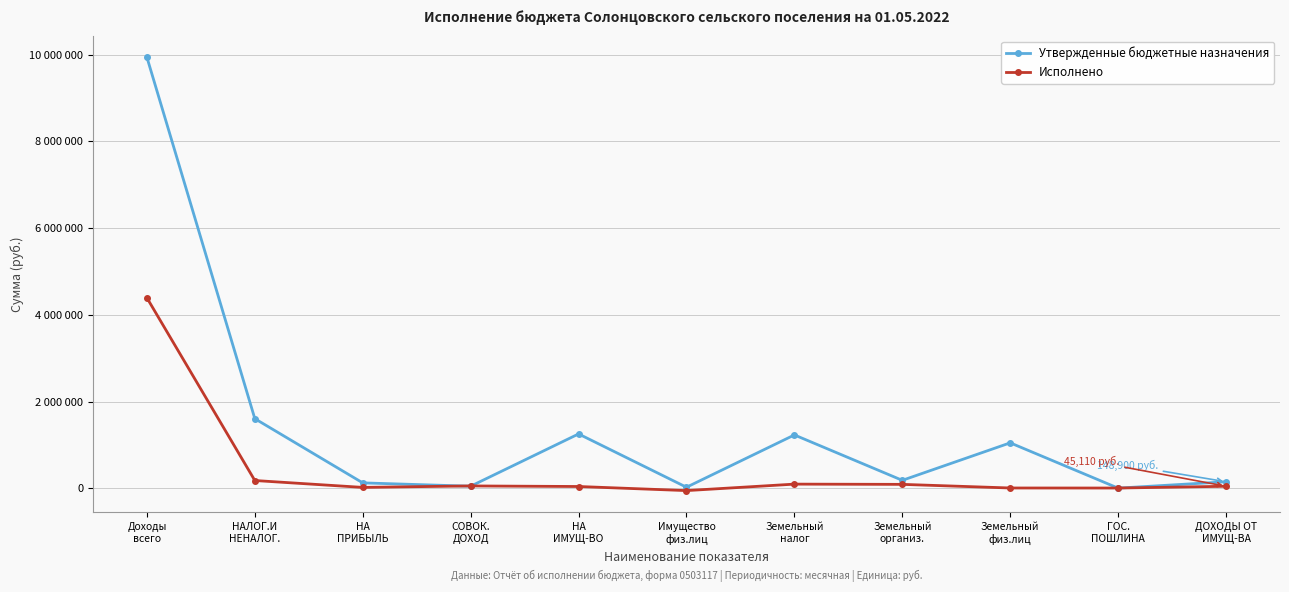

At which label does Утвержденные бюджетные назначения first exceed 182200?

Доходы
всего